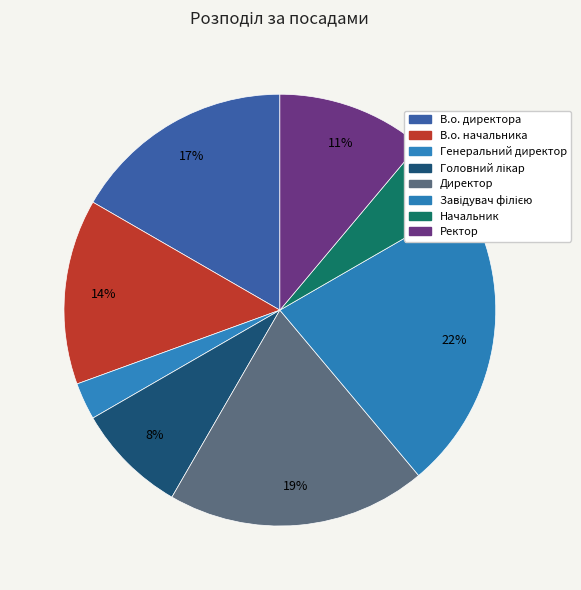

Rank the categories by value from lowest to highest.

Генеральний директор, Начальник, Головний лікар, Ректор, В.о. начальника, В.о. директора, Директор, Завідувач філією